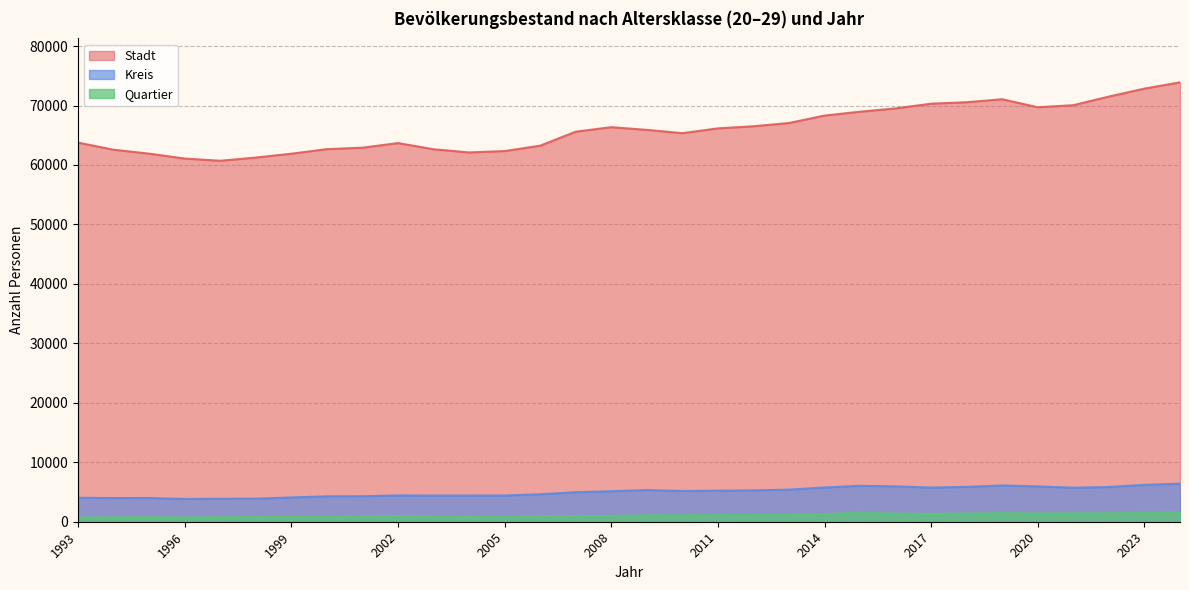

Which series has the largest total across all categories?

Stadt